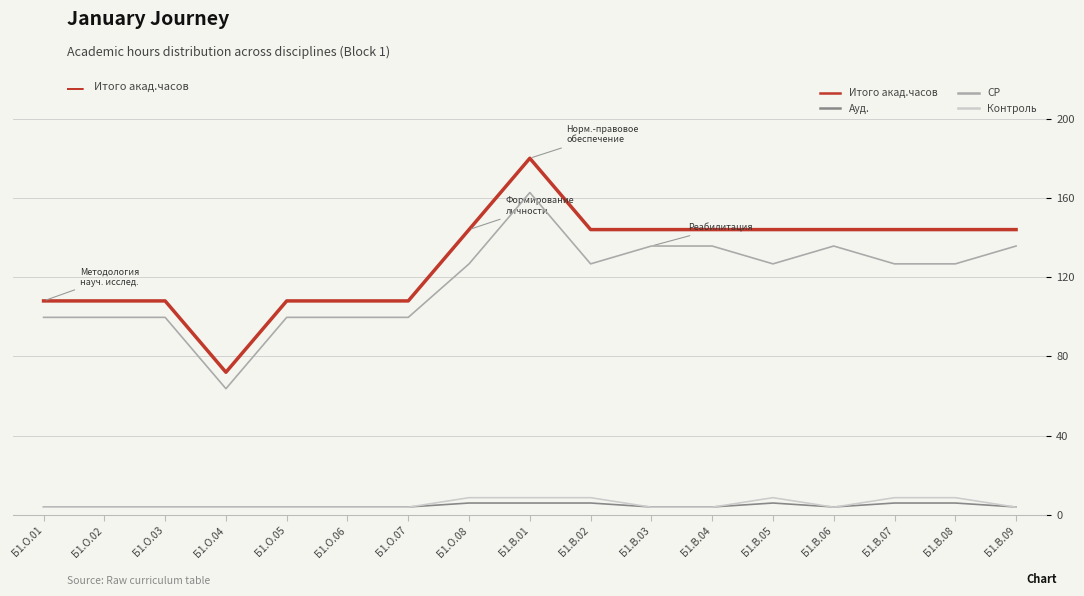

At which category does the chart reach its peak across all series?

Б1.В.01